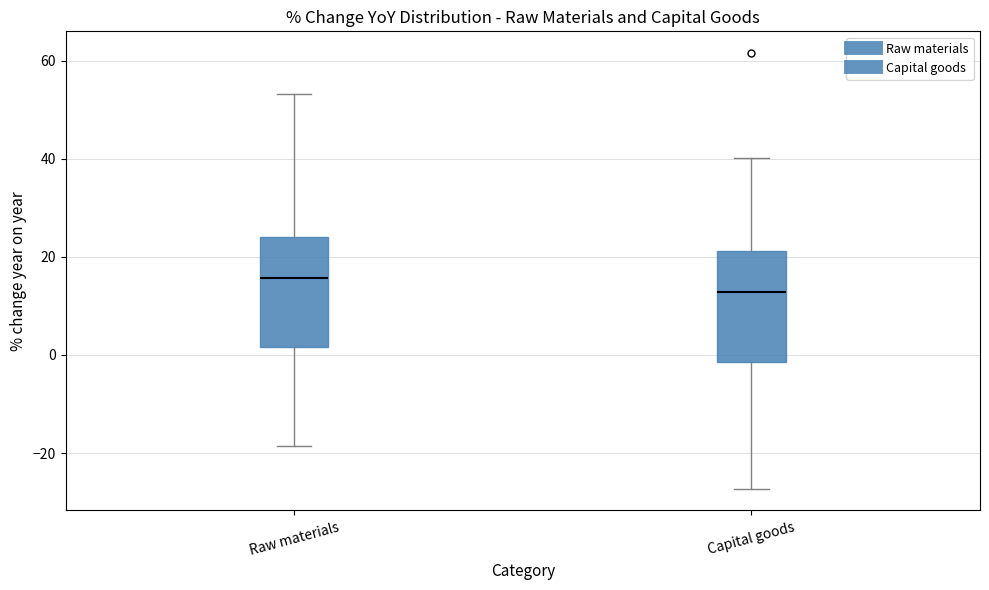

Reading left to right, transcribe this box plot: for each box, give where its median line is, the range the box spans, and where its two whiskers end, as read against the y-axis. The values are not printed on the chart, so give them approximately, as read against the axis.

Raw materials: median 16, box 2 to 24, whiskers -18 to 54
Capital goods: median 12, box -2 to 22, whiskers -28 to 40